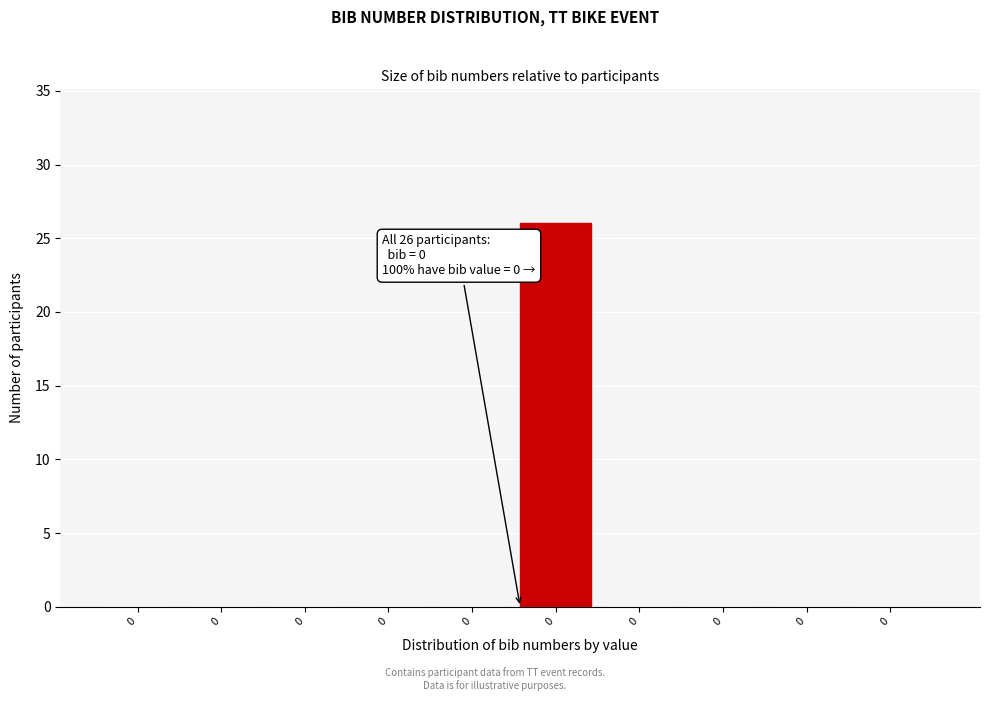

Count the number of data series in this chart.

1